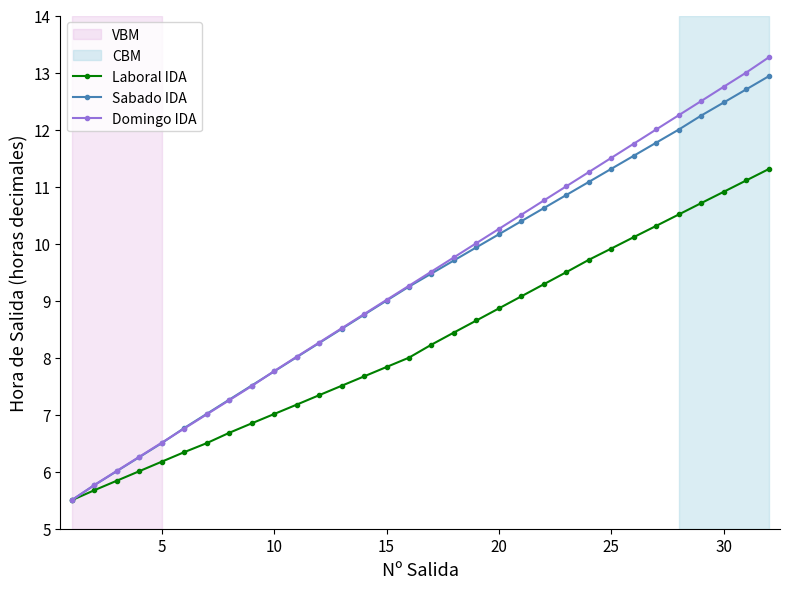

Which series has the widest spread of values?

Domingo IDA